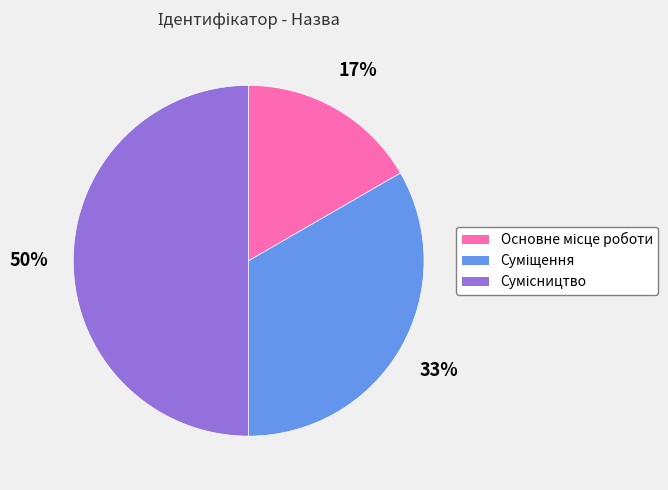

To the nearest percent, what is the average slice percentage?

33%